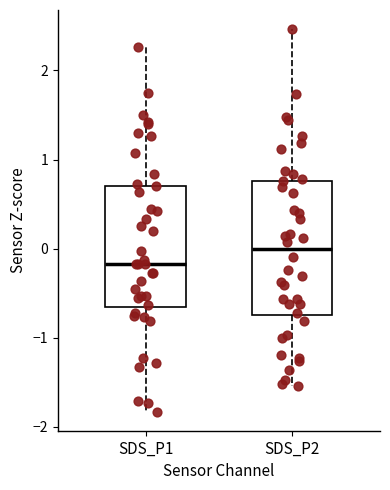

Which box's median line is the lowest?

SDS_P1